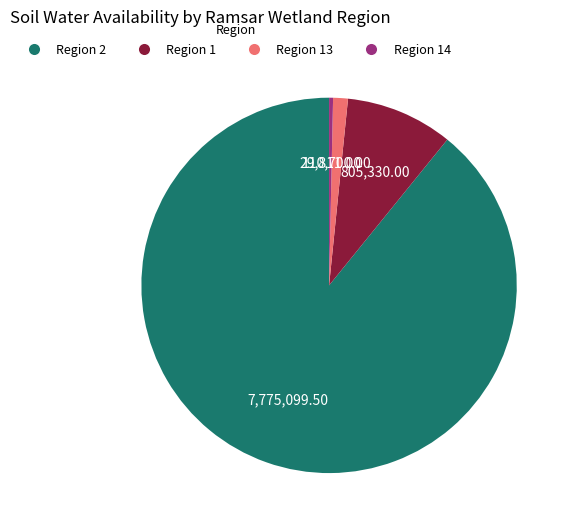

Does any single category account for the majority?

Yes